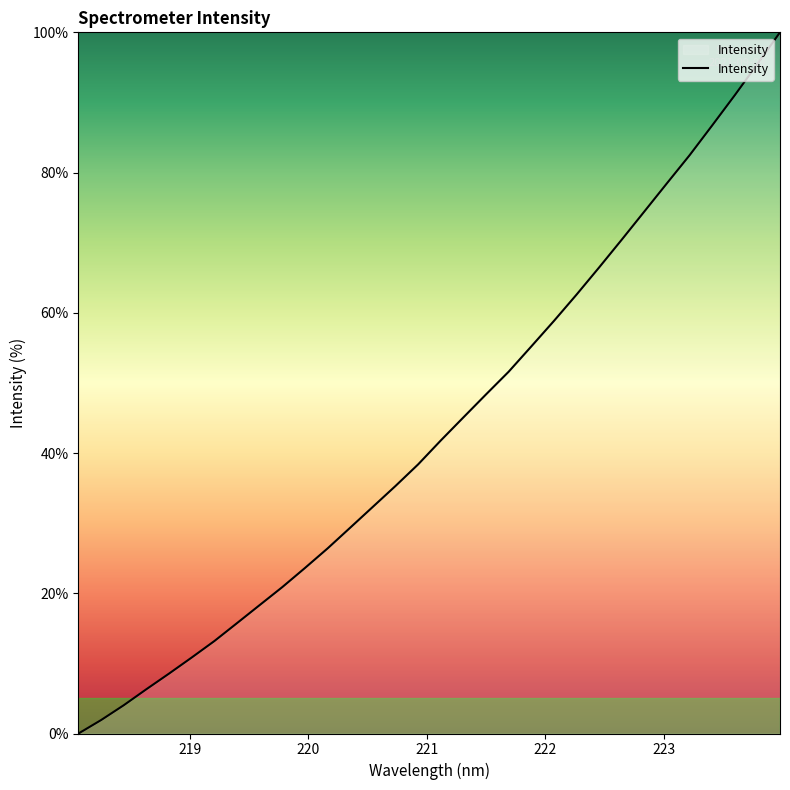

What is the greatest value displayed?

100.0